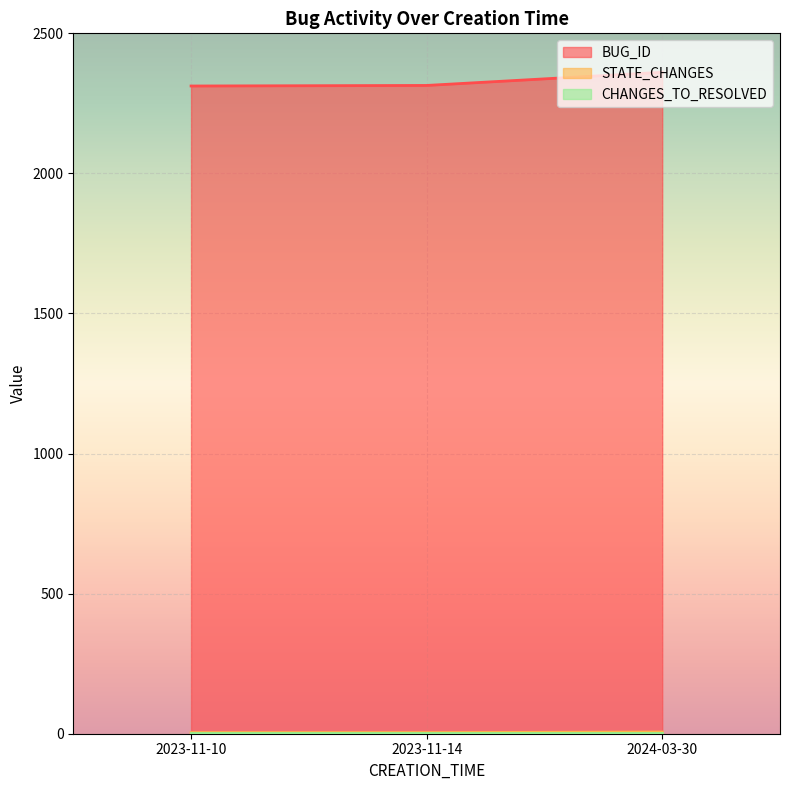

What is the label of the 1st point from the right?

2024-03-30